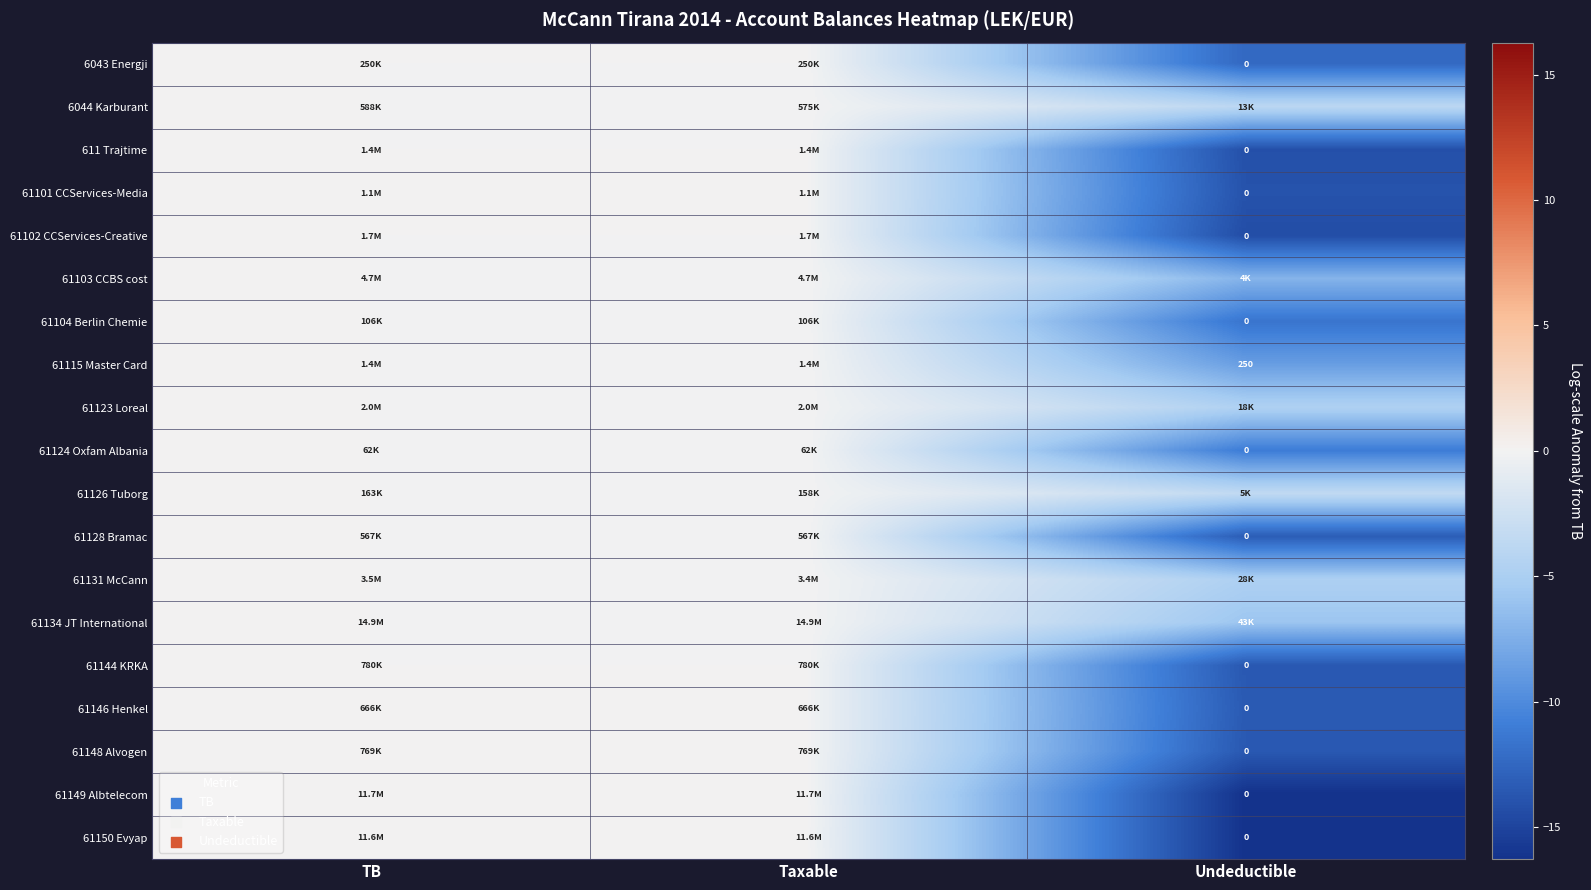

Which has a higher value, TB or Undeductible?

TB